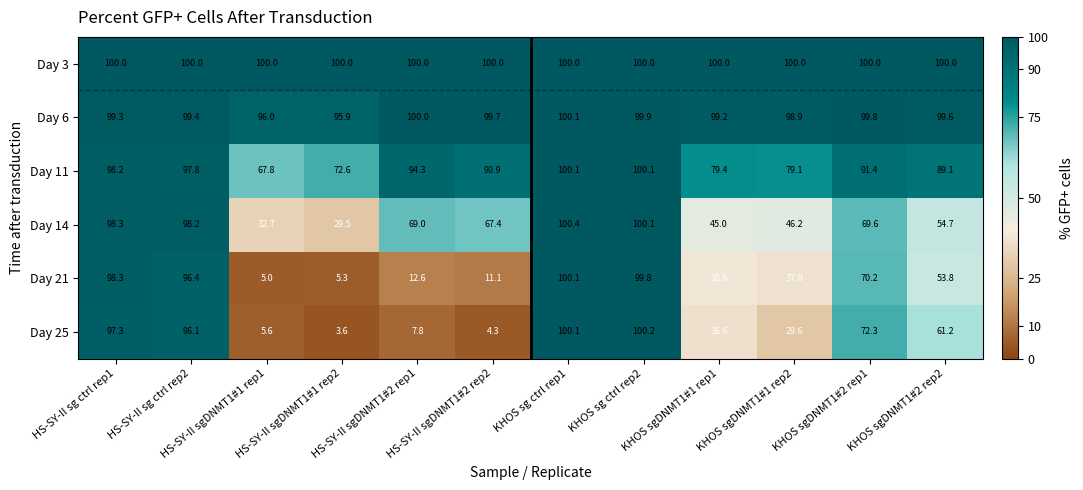

The value of Day 11 at KHOS sgDNMT1#1 rep2 is 79.1. True or false?

True